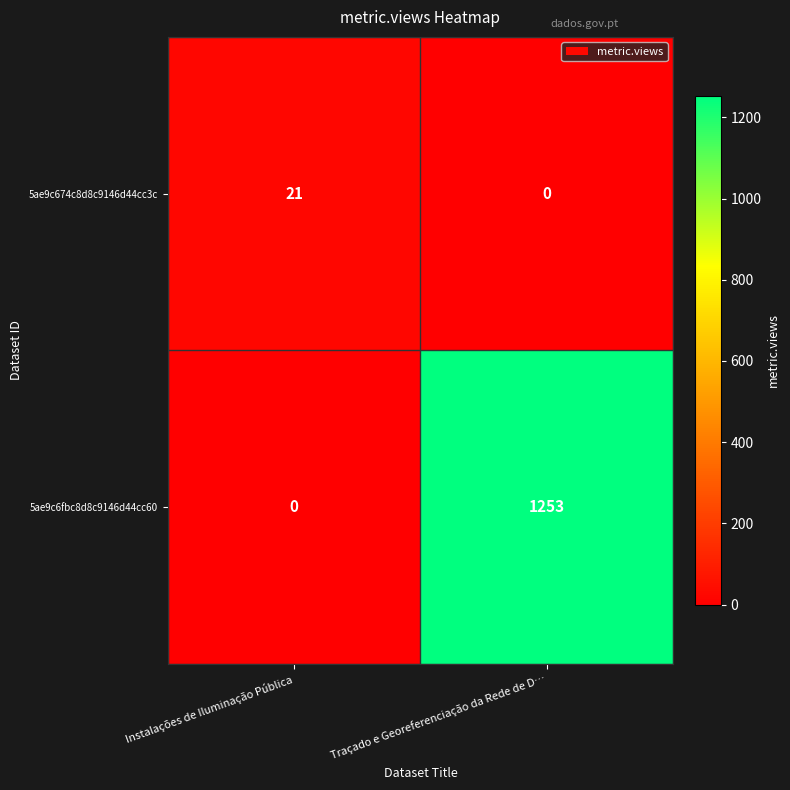

The 5ae9c674c8d8c9146d44cc3c series shows 21 at Instalações de Iluminação Pública. True or false?

True